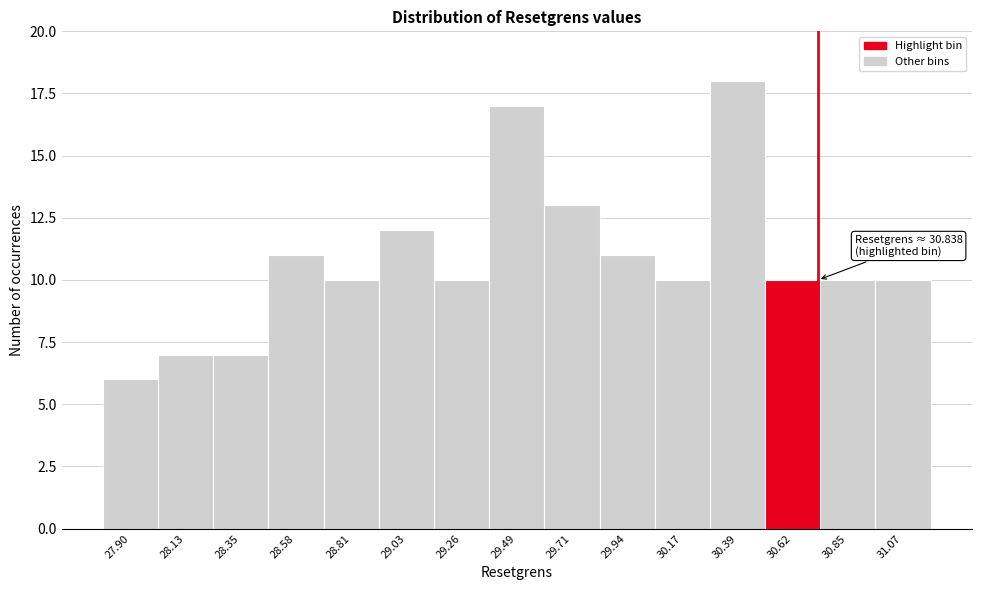

Reading left to right, extract all data points from this chart.

6	7	7	11	10	12	10	17	13	11	10	18	10	10	10